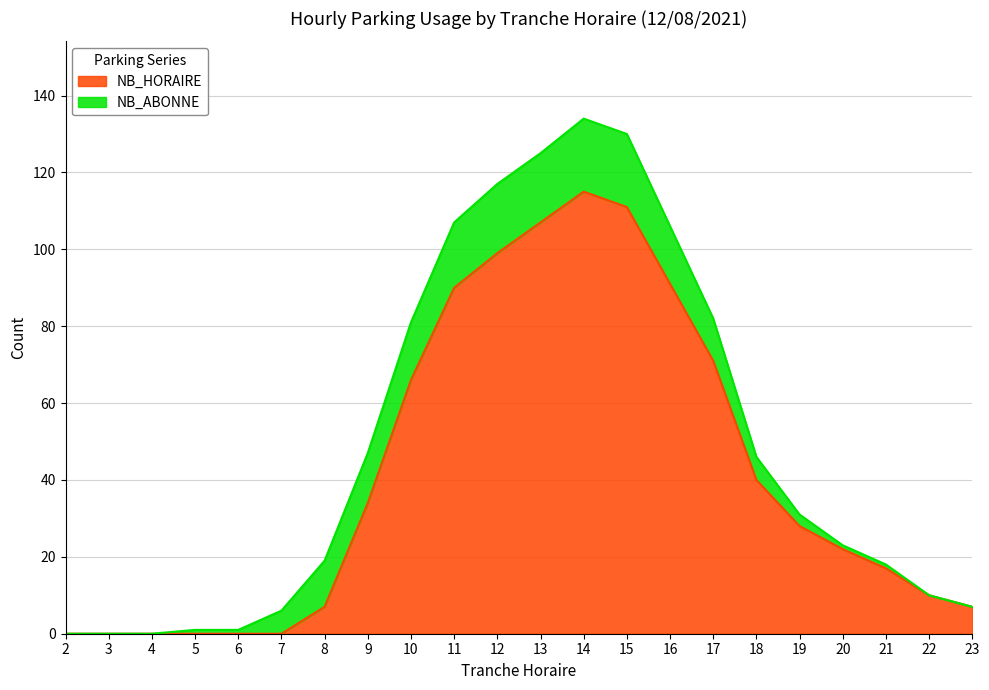

Between 2 and 11, which is larger?

11